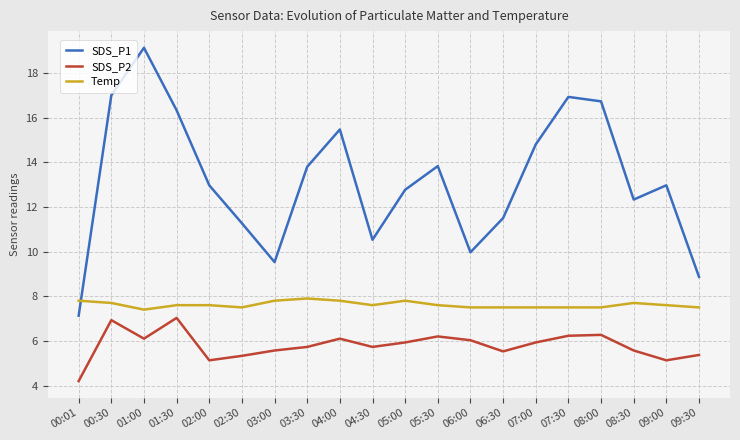

At which category does the chart reach its peak across all series?

01:00